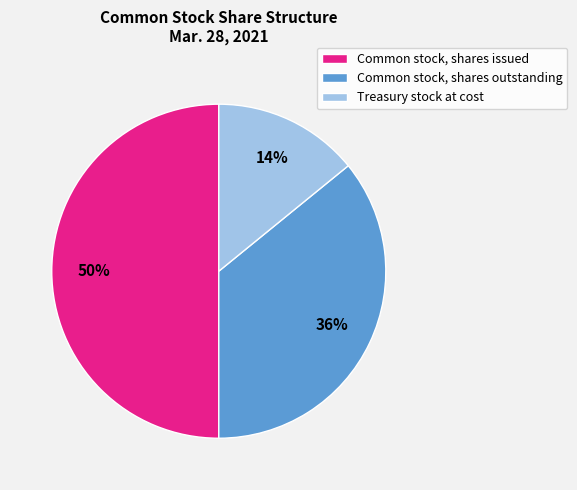

To the nearest percent, what portion does Common stock, shares outstanding represent?

36%